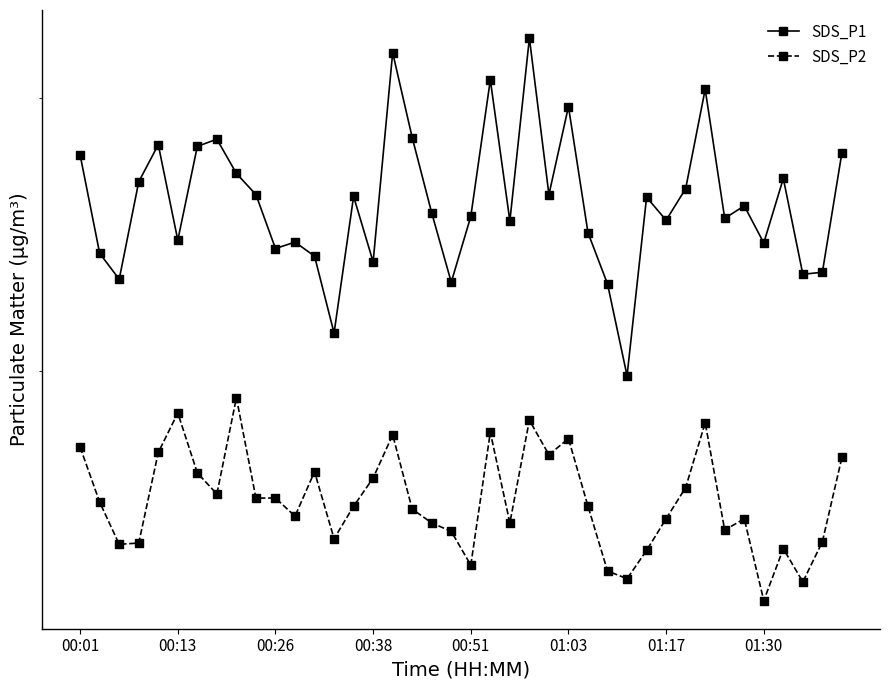

Which series has the widest spread of Y values?

SDS_P1